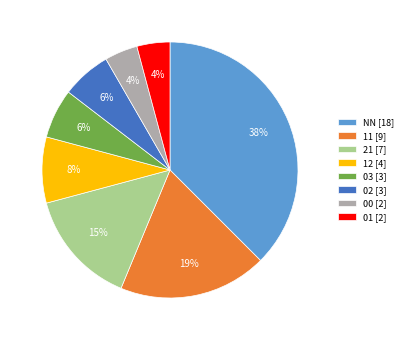

To the nearest percent, what is the average slice percentage?

12%